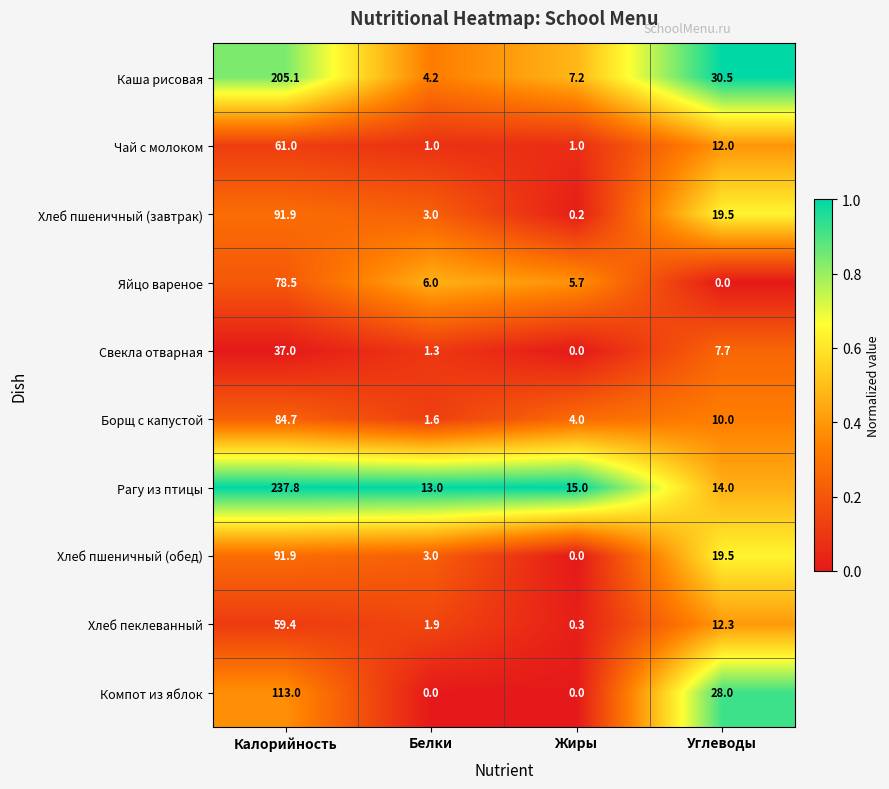

Which series changed the most between Жиры and Углеводы?

Компот из яблок